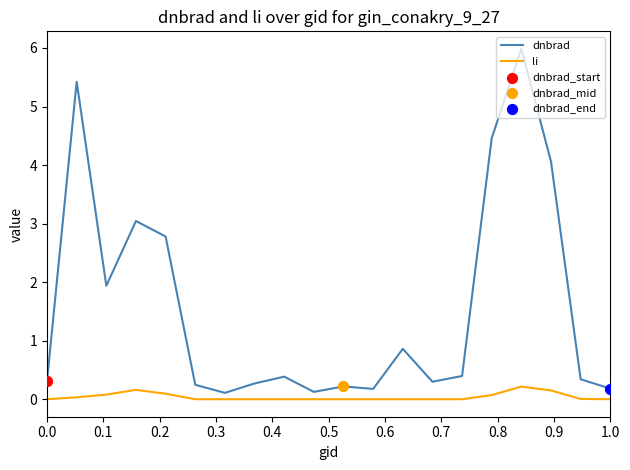

At how many categories does at least one series exceed 2?

6